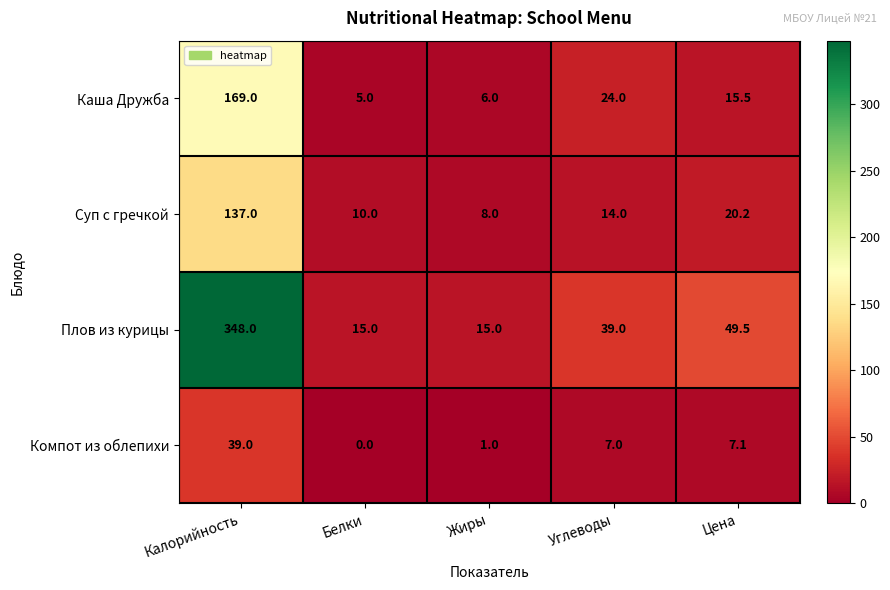

How many values in the Компот из облепихи series are below 7?

2